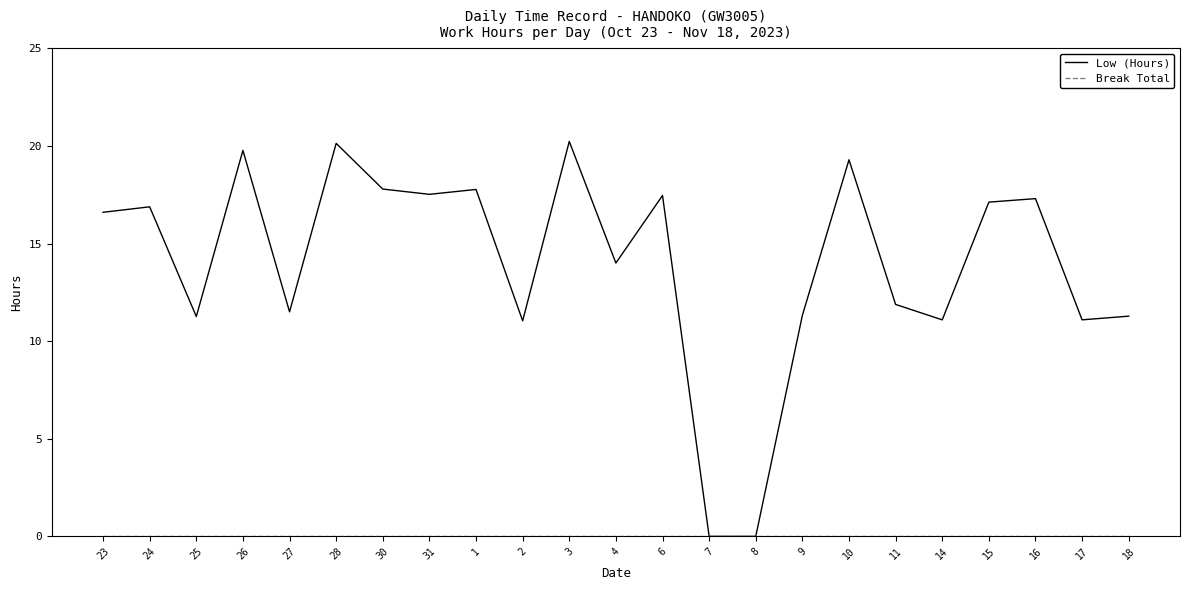

At how many categories does at least one series exceed 9?

21